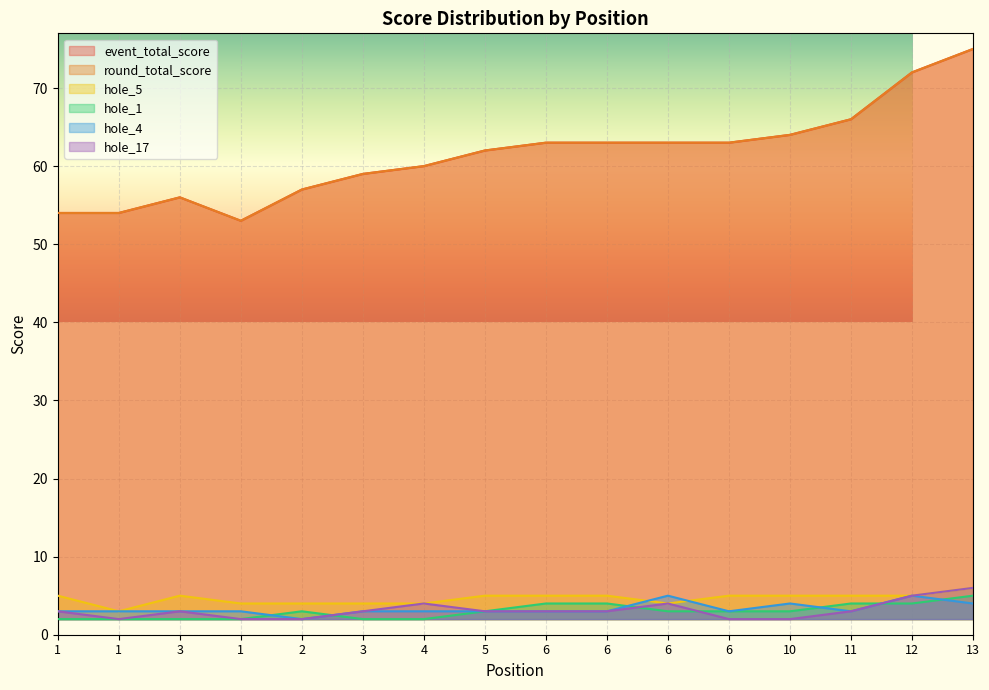

At how many categories does at least one series exceed 2?

16